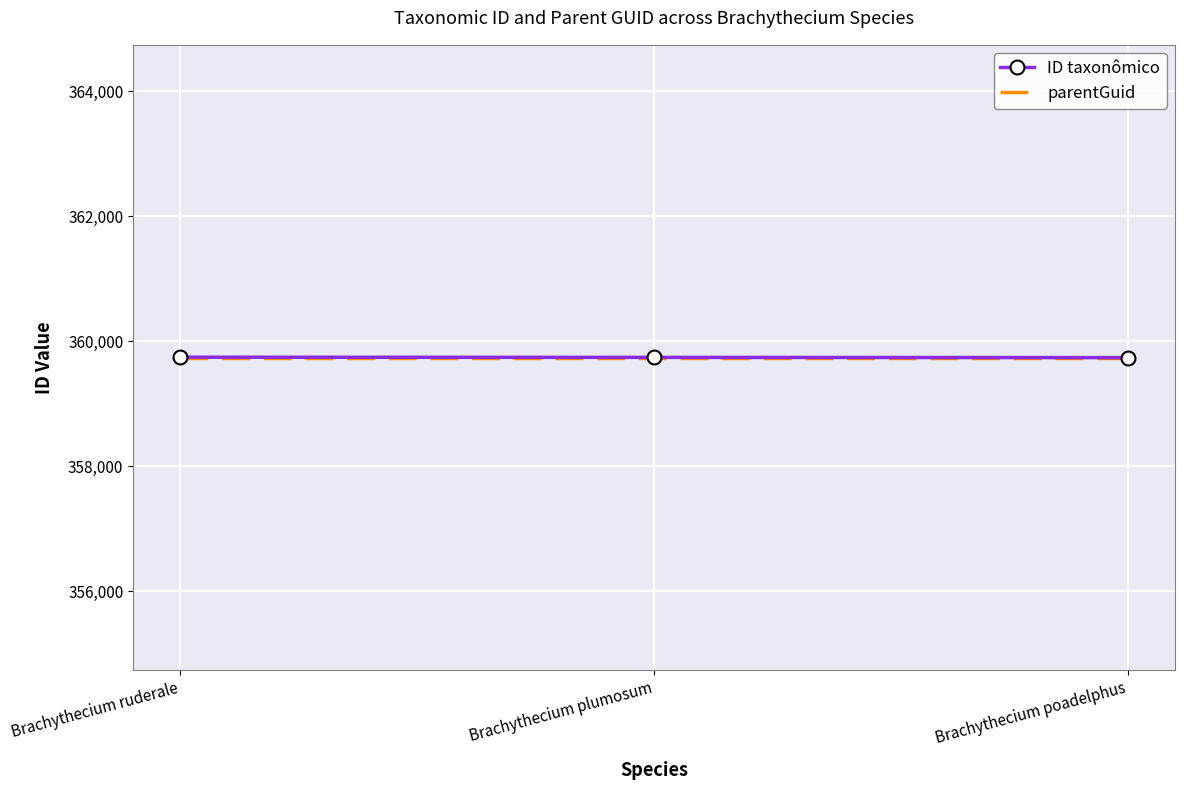

True or false: ID taxonômico has a value of 359744 at Brachythecium plumosum.

True